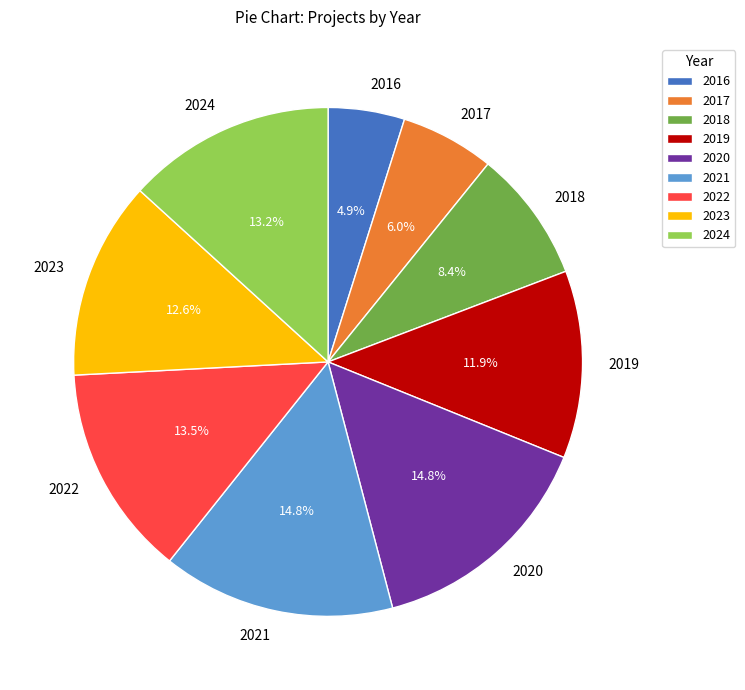

Between 2022 and 2017, which is larger?

2022